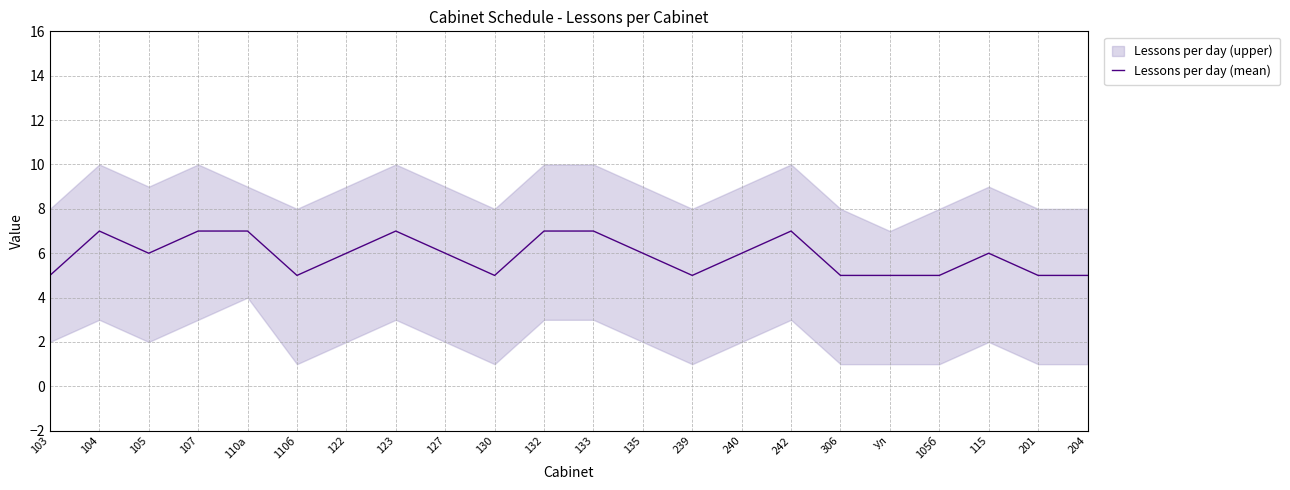

Approximately how many times larger is the value at 115 compared to 240?

1.0